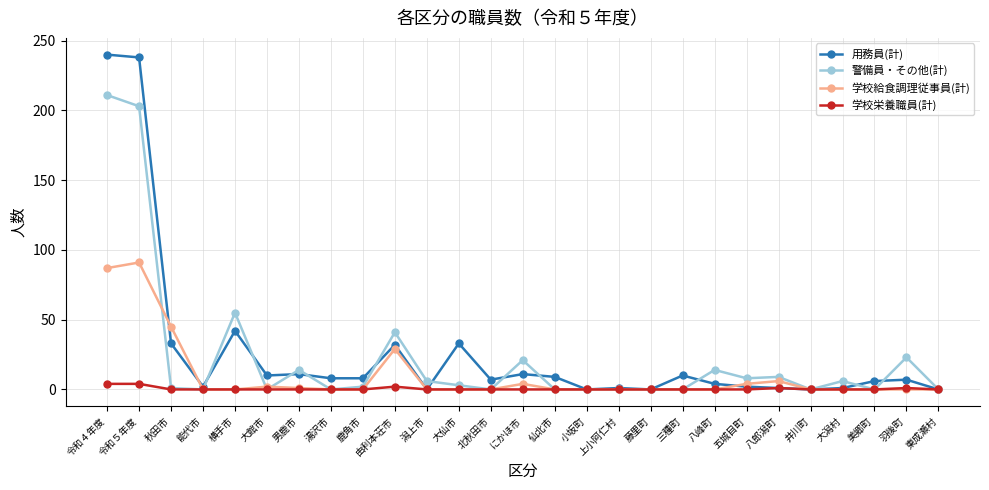

How many 学校栄養職員(計) values are between 0 and 1?

24